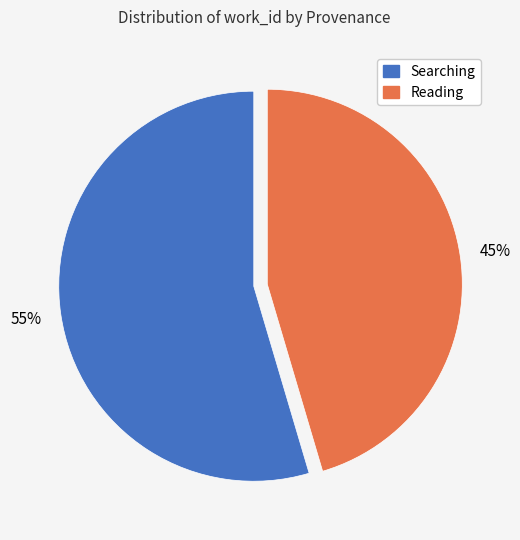

To the nearest percent, what is the average slice percentage?

50%